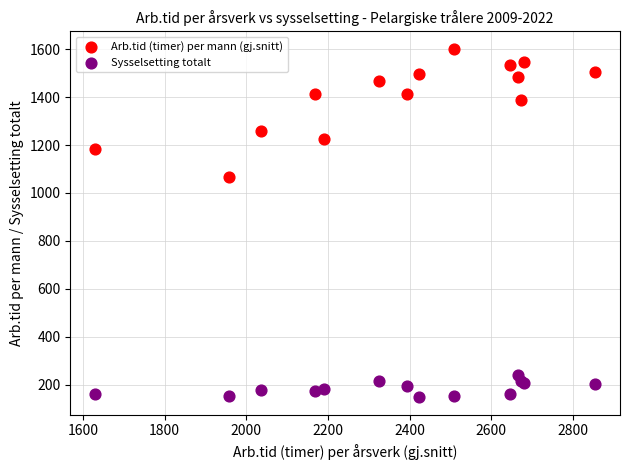

What is the X range (max minus min) for the scatter plot?

1224.0